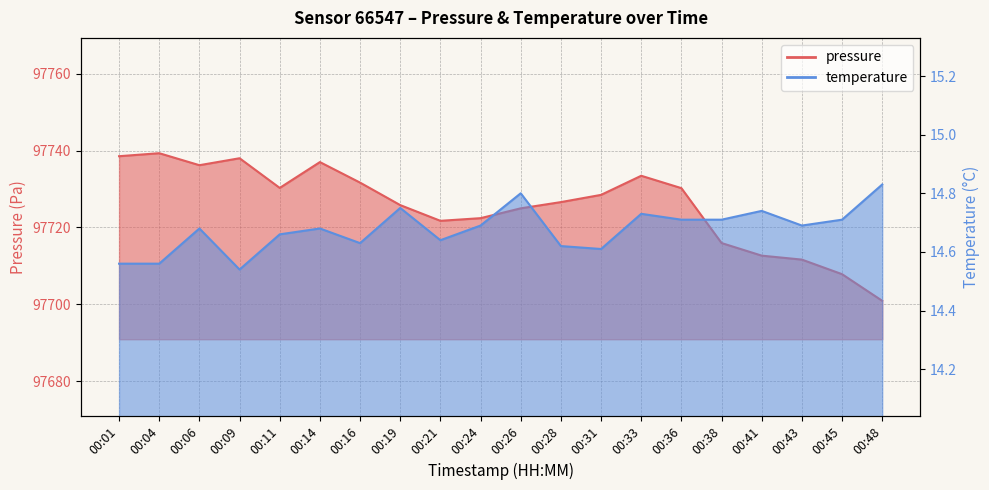

At which label is temperature closest to 14?

00:09